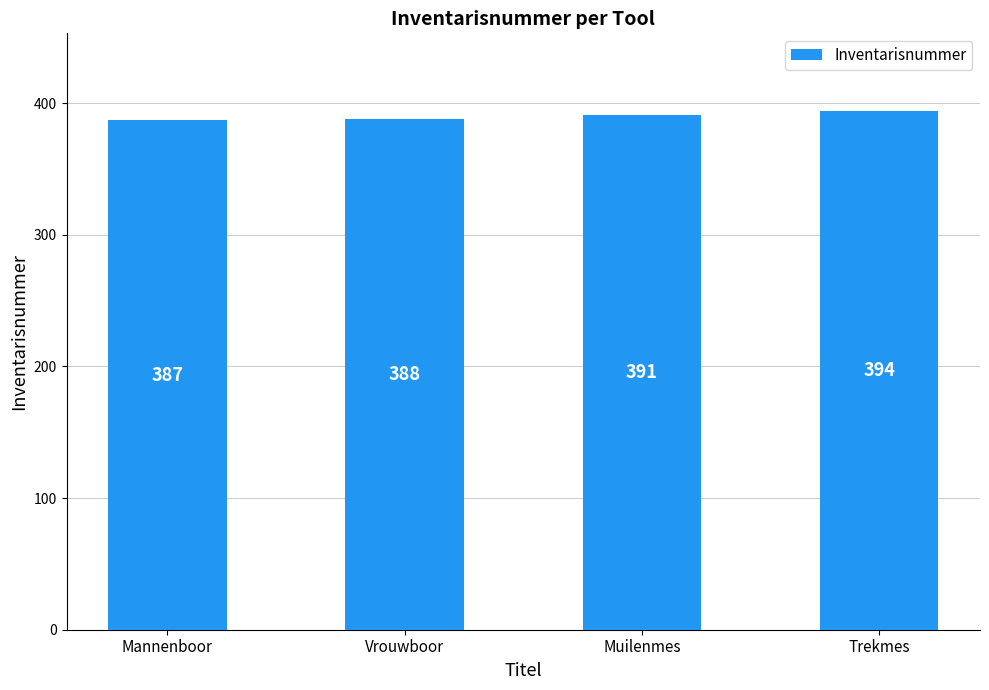

Which label corresponds to the smallest value in the chart?

Mannenboor